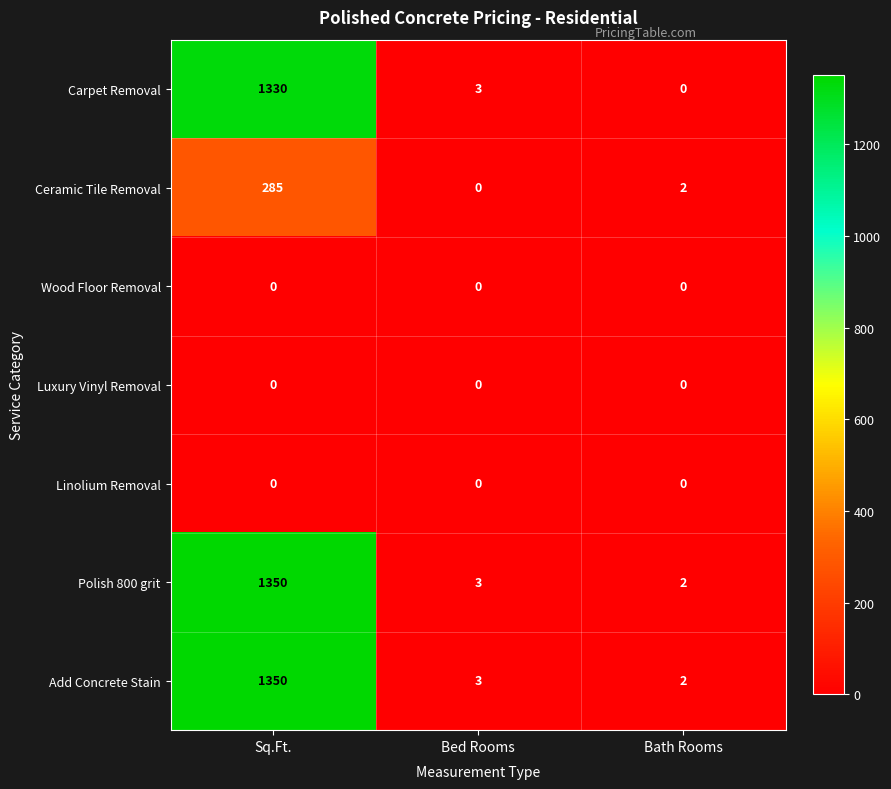

Is it true that Carpet Removal equals 0 at Bath Rooms?

True